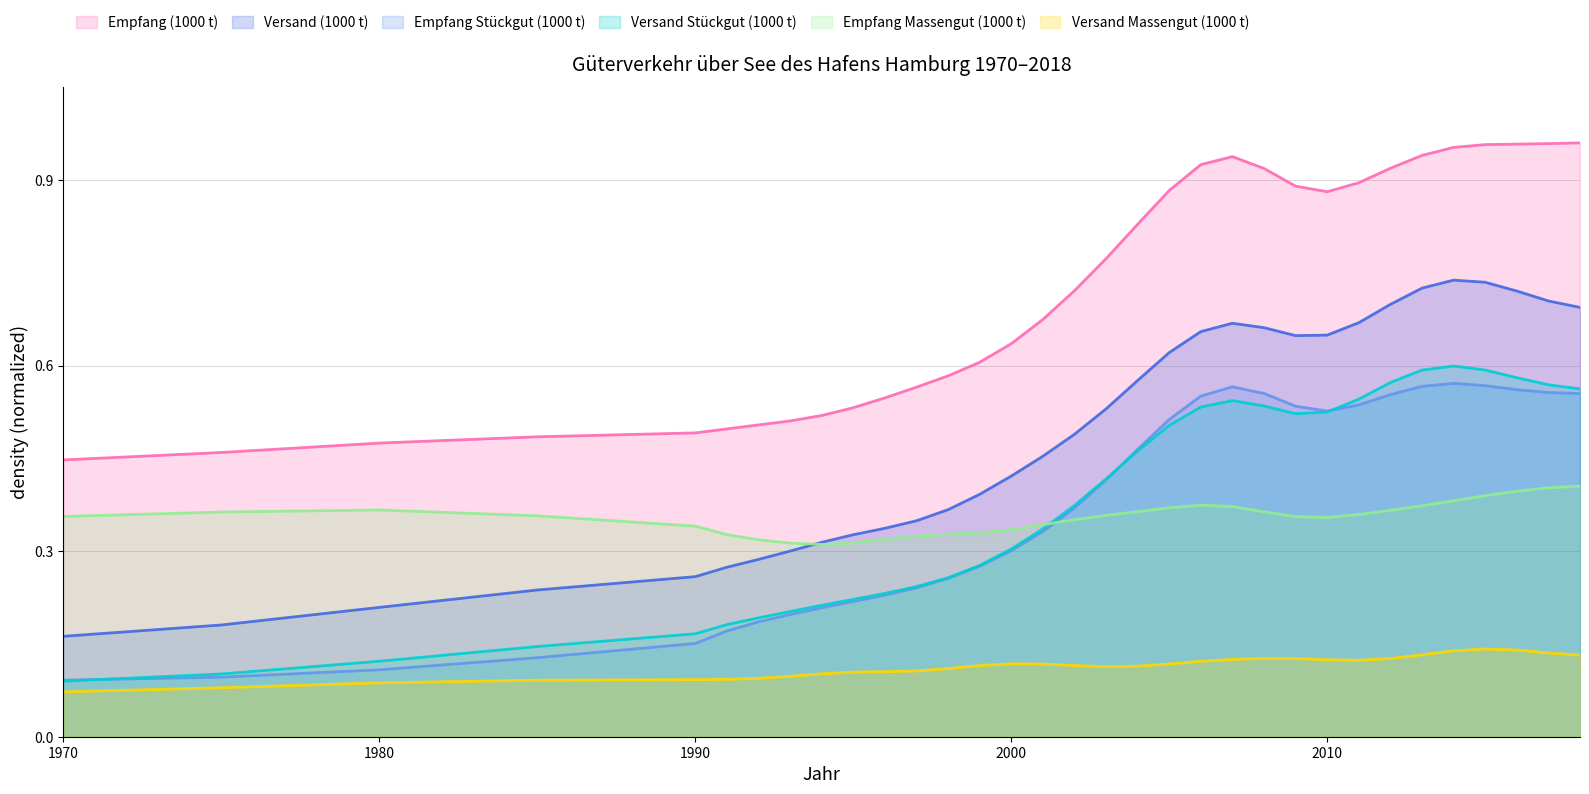

List the series in order of their peak value, lowest first.

Versand Massengut (1000 t), Empfang Massengut (1000 t), Empfang Stückgut (1000 t), Versand Stückgut (1000 t), Versand (1000 t), Empfang (1000 t)